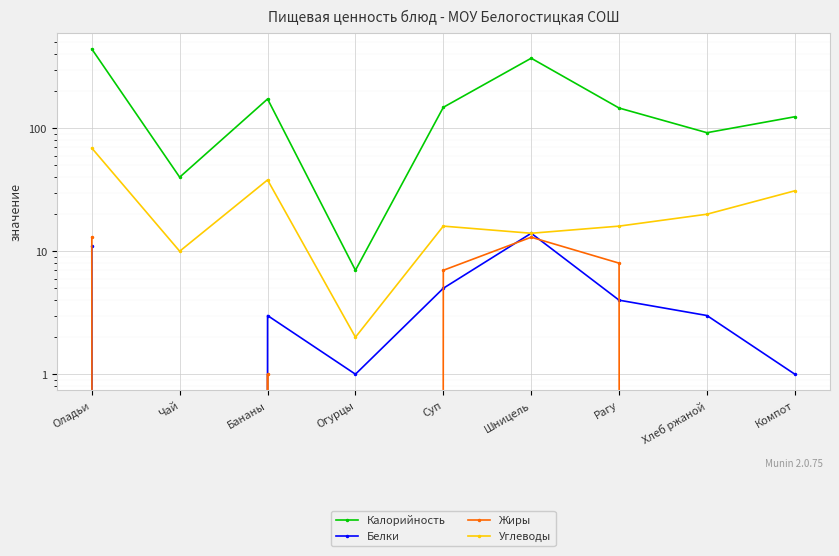

True or false: Углеводы and Калорийность intersect in this chart.

False